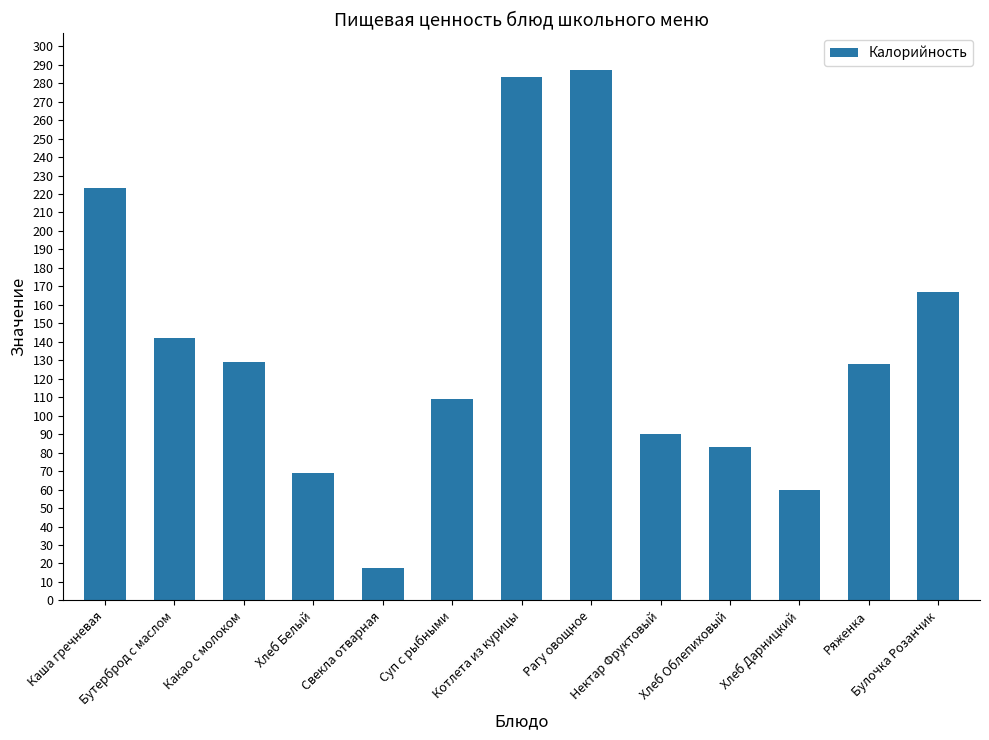

What is the difference between the maximum and second lowest values?

227.0